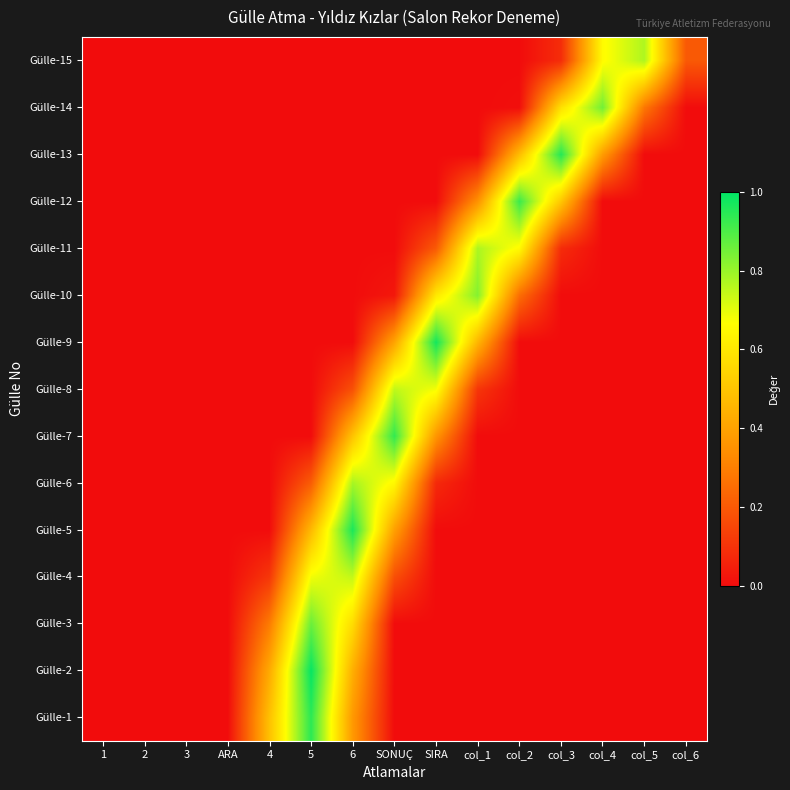

List the series in order of their peak value, highest first.

Gülle-2, Gülle-9, Gülle-5, Gülle-13, Gülle-1, Gülle-7, Gülle-12, Gülle-3, Gülle-14, Gülle-10, Gülle-6, Gülle-11, Gülle-15, Gülle-8, Gülle-4